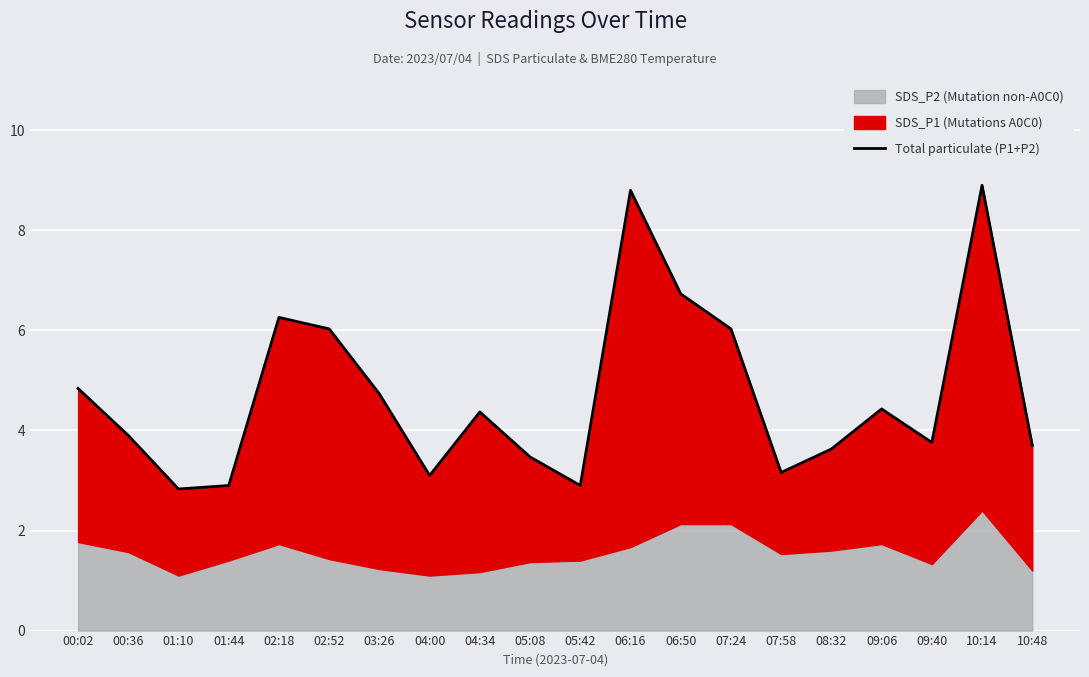

List the labels in order of value, smallest first.

01:10, 01:44, 05:42, 04:00, 07:58, 05:08, 08:32, 10:48, 09:40, 00:36, 04:34, 09:06, 03:26, 00:02, 02:52, 07:24, 02:18, 06:50, 06:16, 10:14